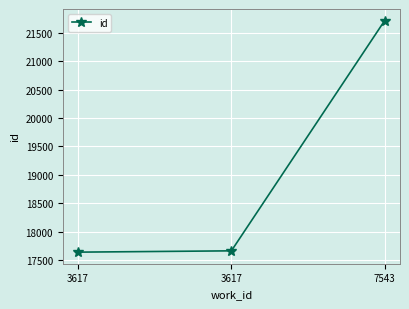

What is the difference between the maximum and minimum values?

4079